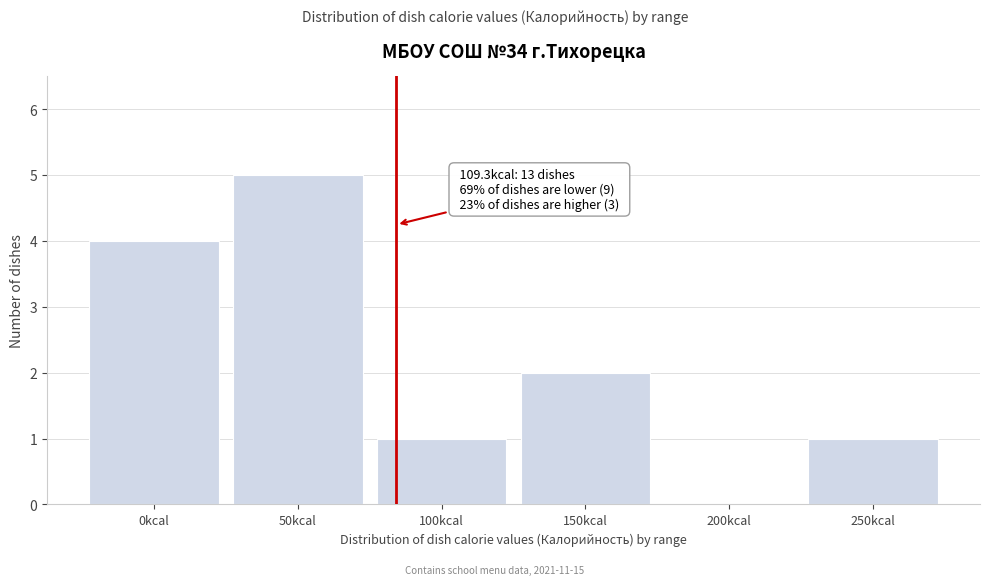

Reading left to right, transcribe all the data shown in this chart.

0kcal=4	50kcal=5	100kcal=1	150kcal=2	200kcal=0	250kcal=1